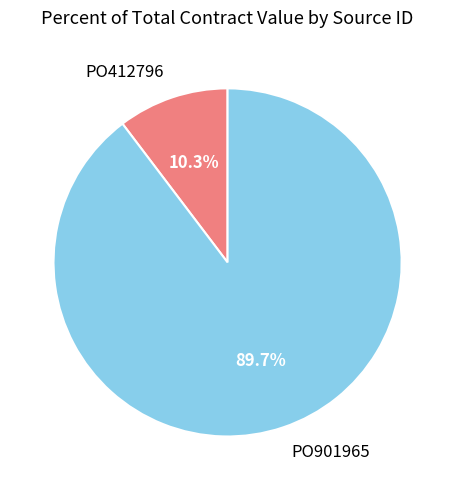

To the nearest percent, what is the difference between the PO901965 and PO412796 slice percentages?

79%